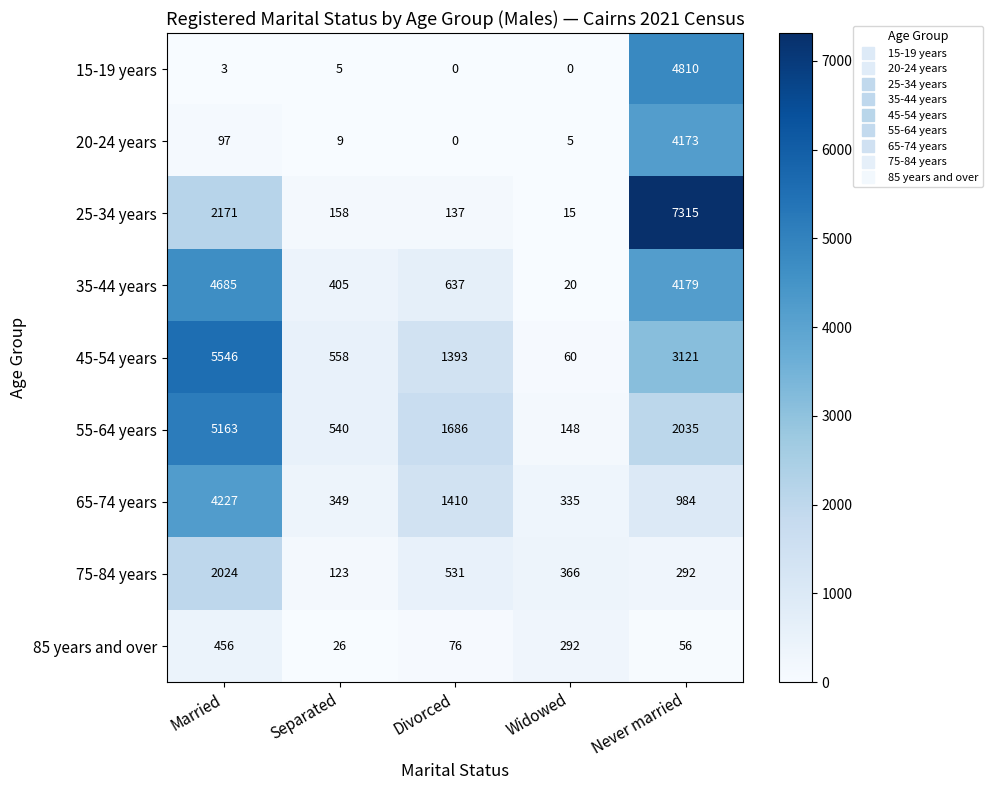

Is it true that 55-64 years equals 5163 at Married?

True